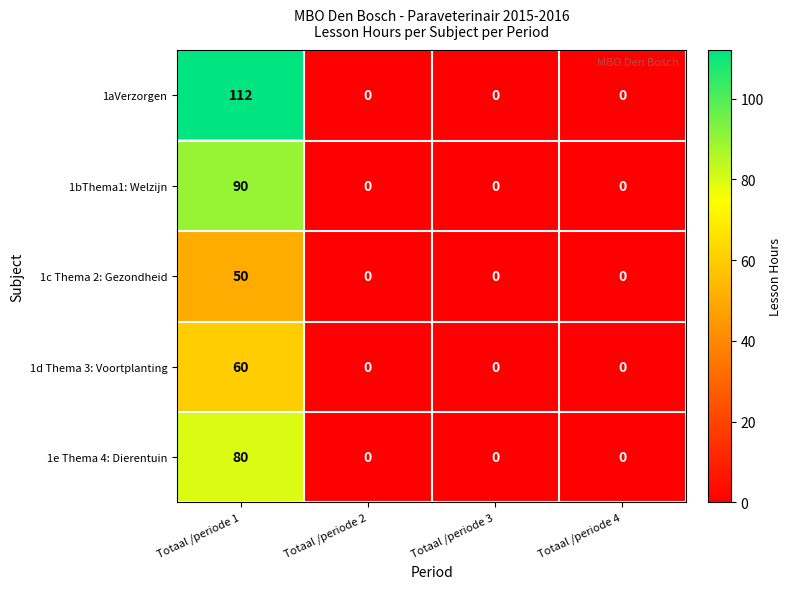

List the series in order of their overall mean, lowest first.

1c Thema 2: Gezondheid, 1d Thema 3: Voortplanting, 1e Thema 4: Dierentuin, 1bThema1: Welzijn, 1aVerzorgen